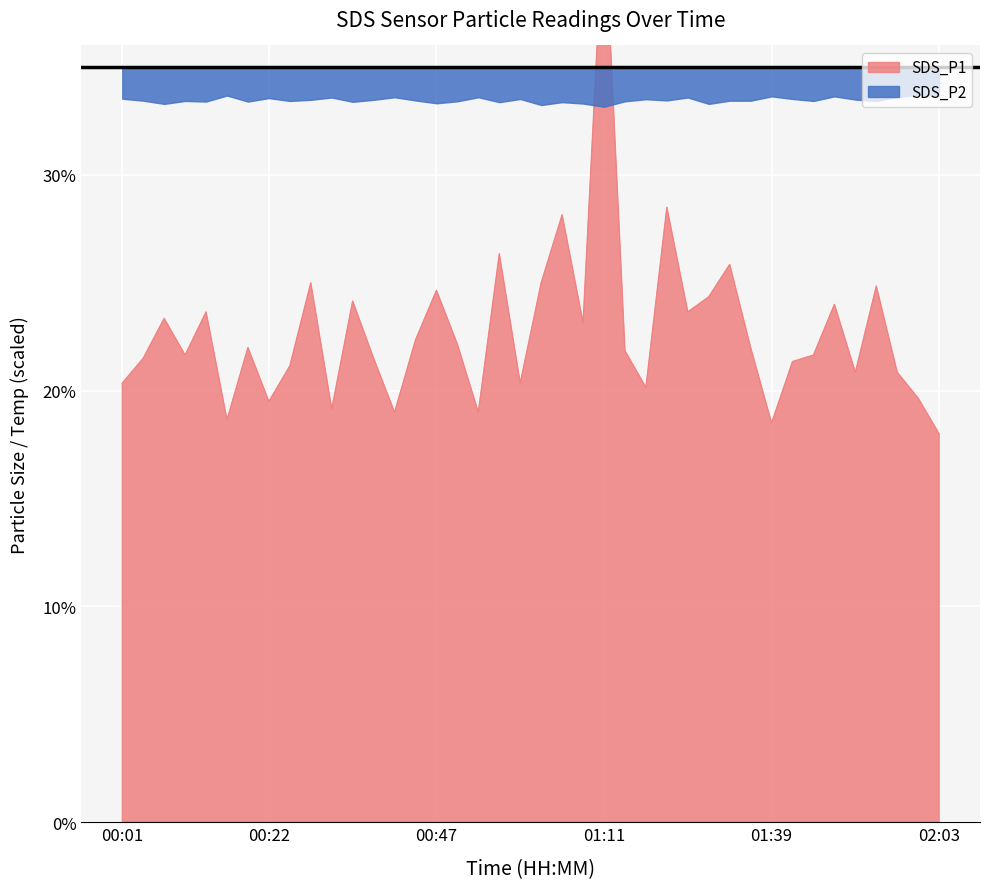

How many points are higher than both their immediate neighbors (excluding endpoints)?

13